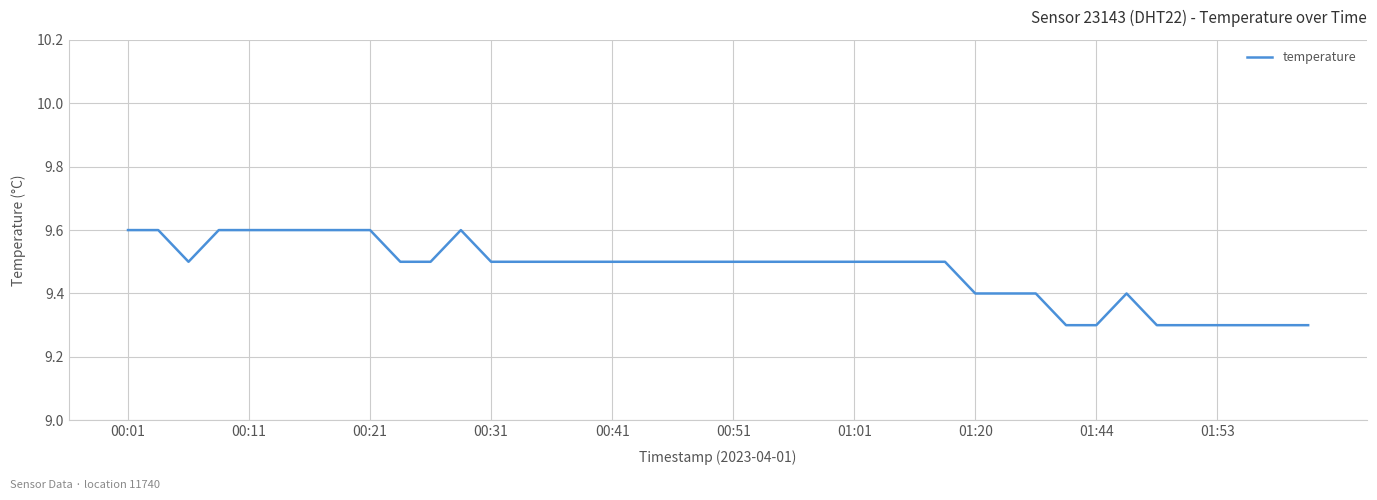

What is the smallest value displayed?

9.3